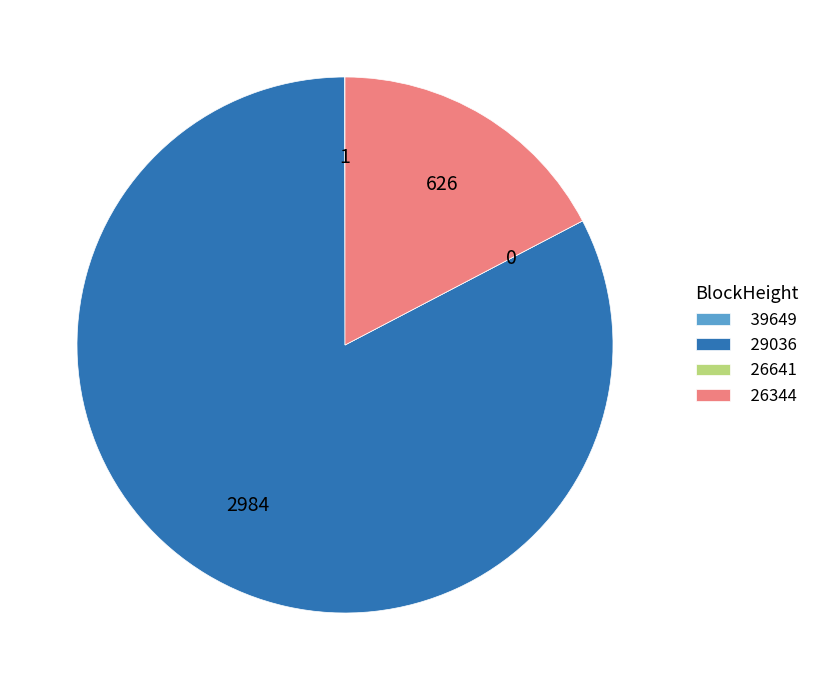

The 29036 slice represents 83% of the pie. True or false?

True